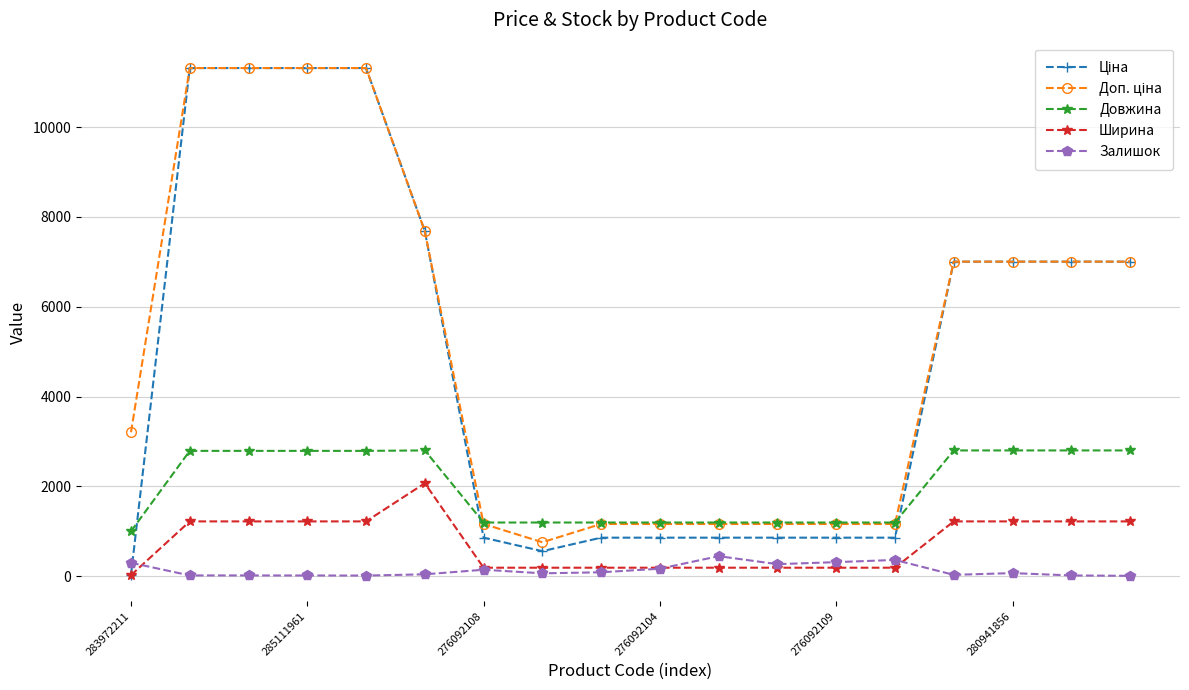

What is the maximum value for Залишок?

446.0